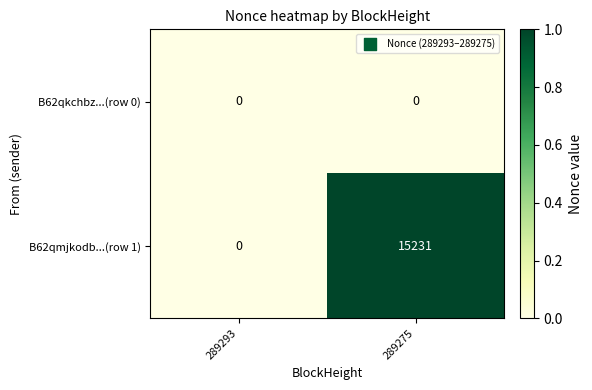

List the labels in order of B62qmjkodb...(row 1) value, smallest first.

289293, 289275